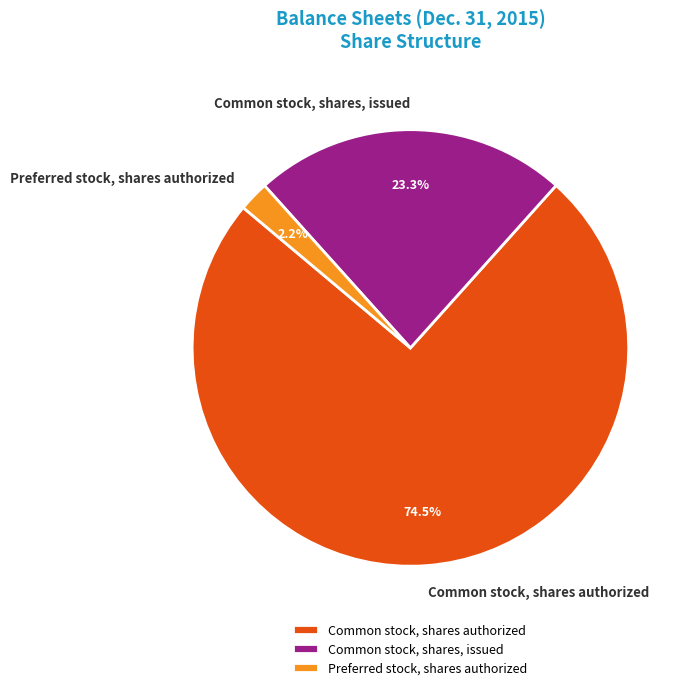

The Common stock, shares, issued slice represents 33% of the pie. True or false?

False